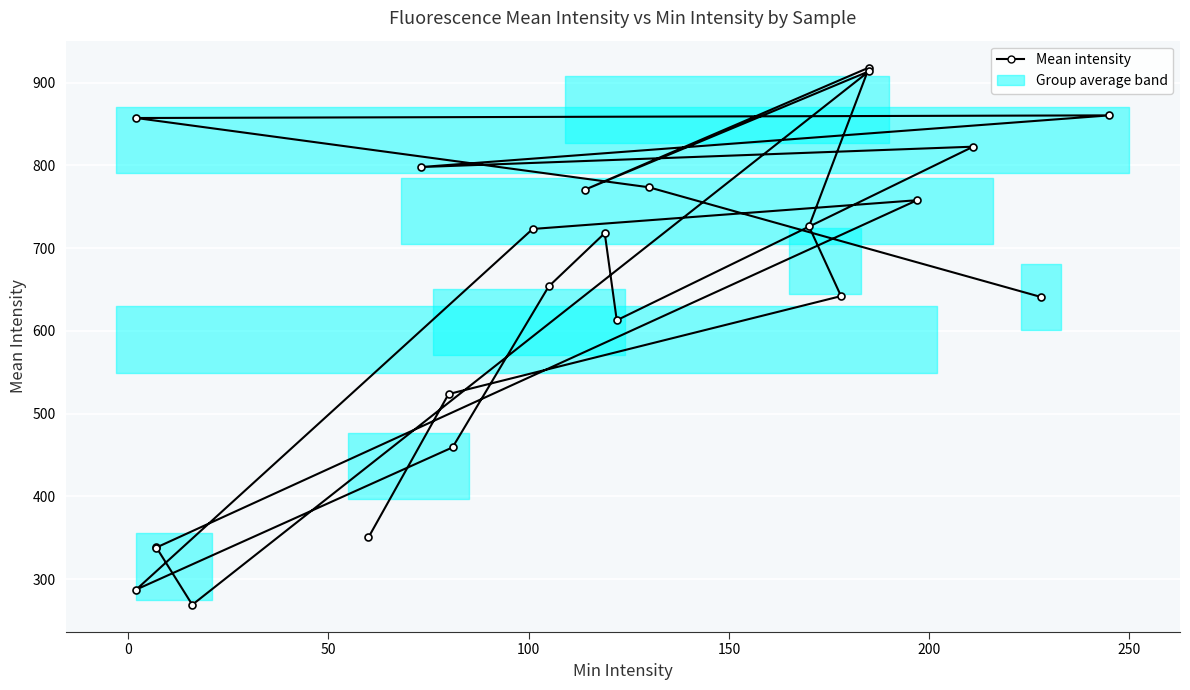

What is the sum of all values?

14756.1